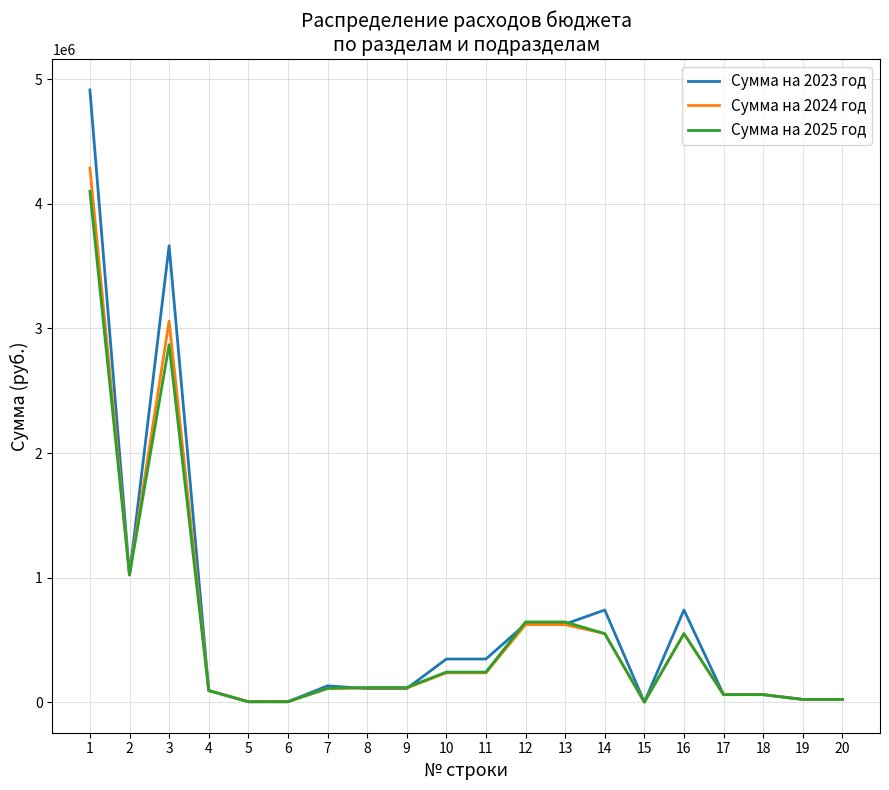

Which series has the largest range (max minus min)?

Сумма на 2023 год